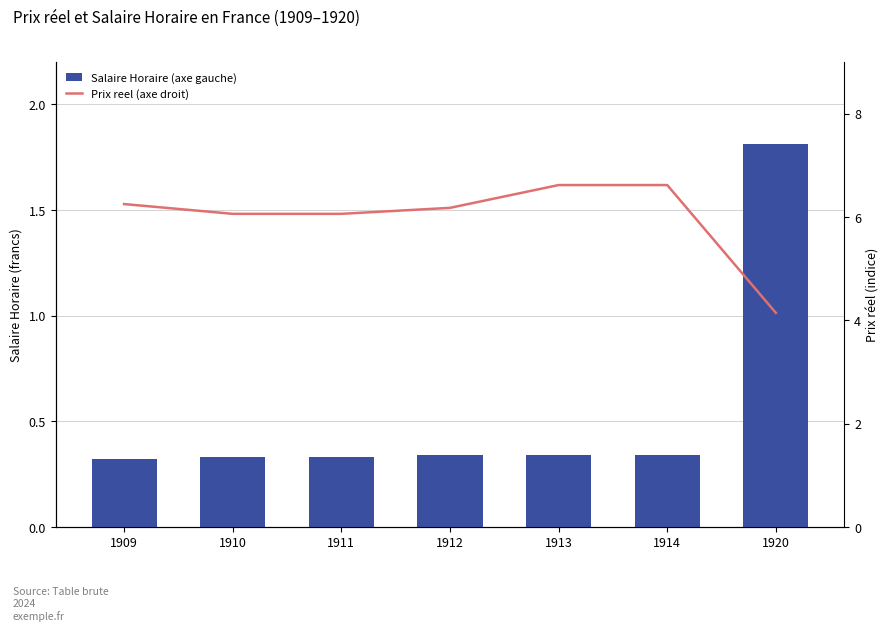

Does the chart contain any negative values?

No